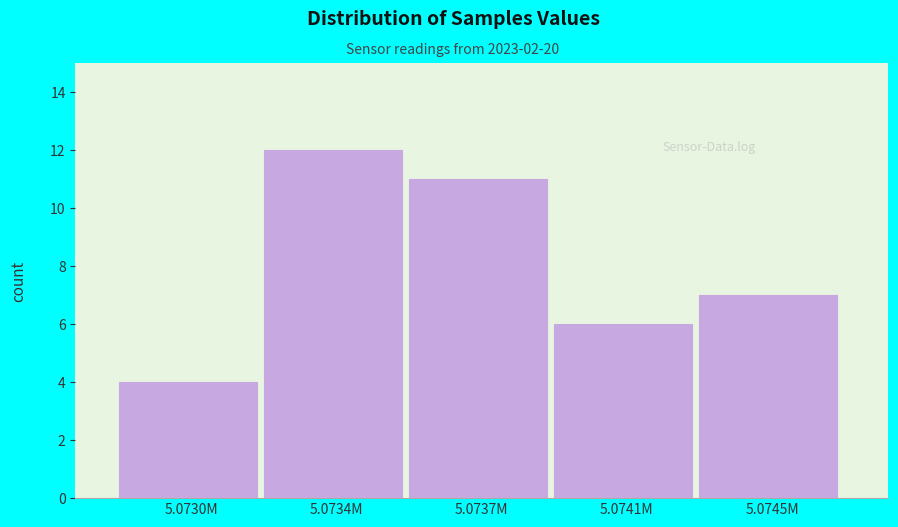

Reading left to right, extract all data points from this chart.

4	12	11	6	7